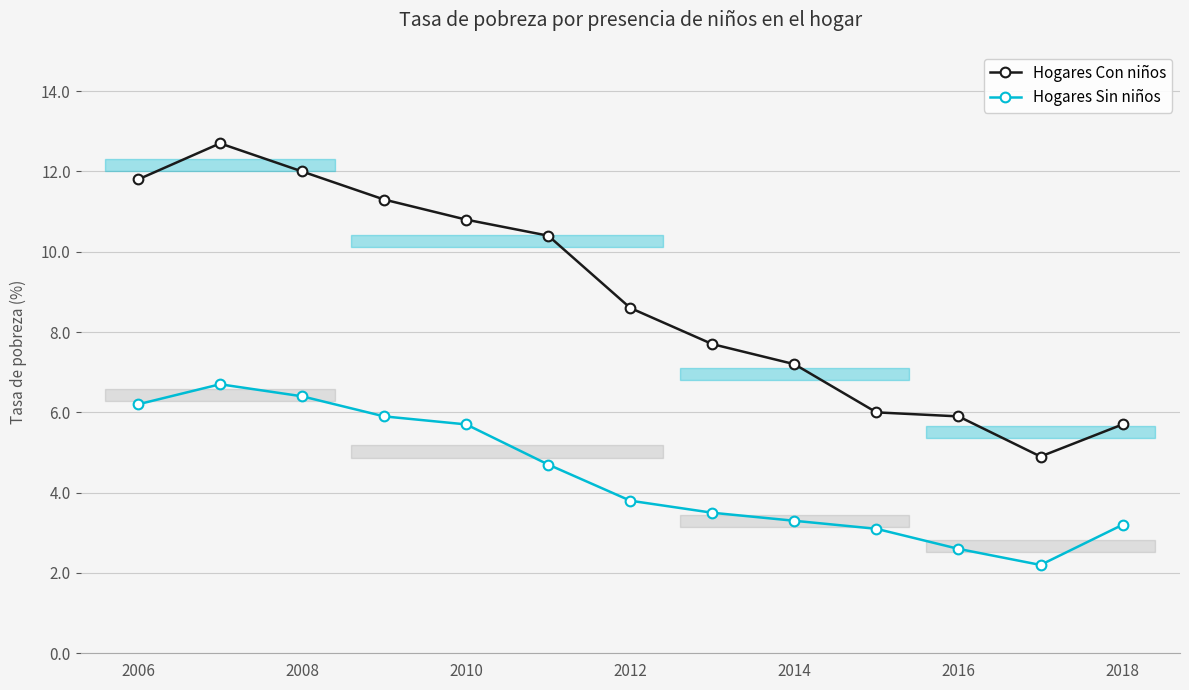

What is the value of the Hogares Sin niños point at the 9th from the left?

3.3